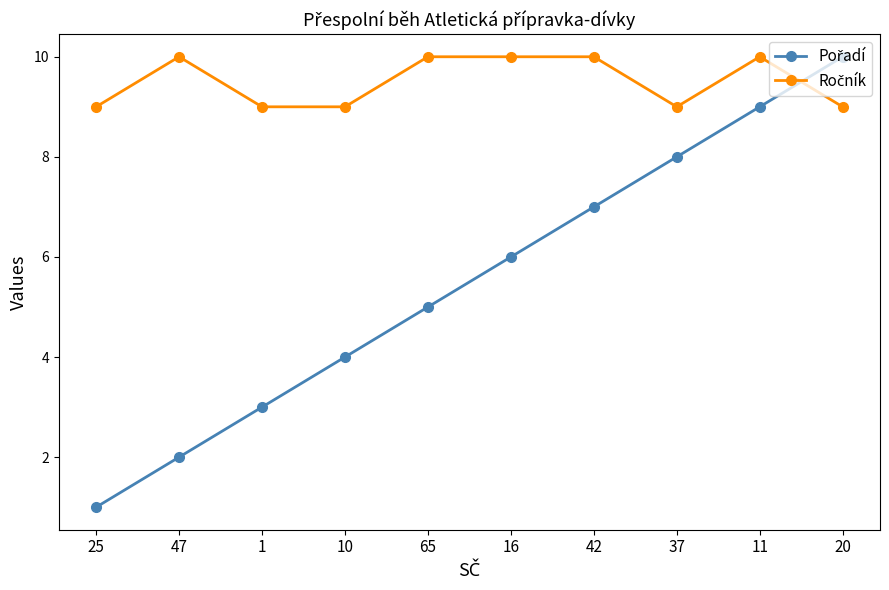

What position from the left is 37?

8